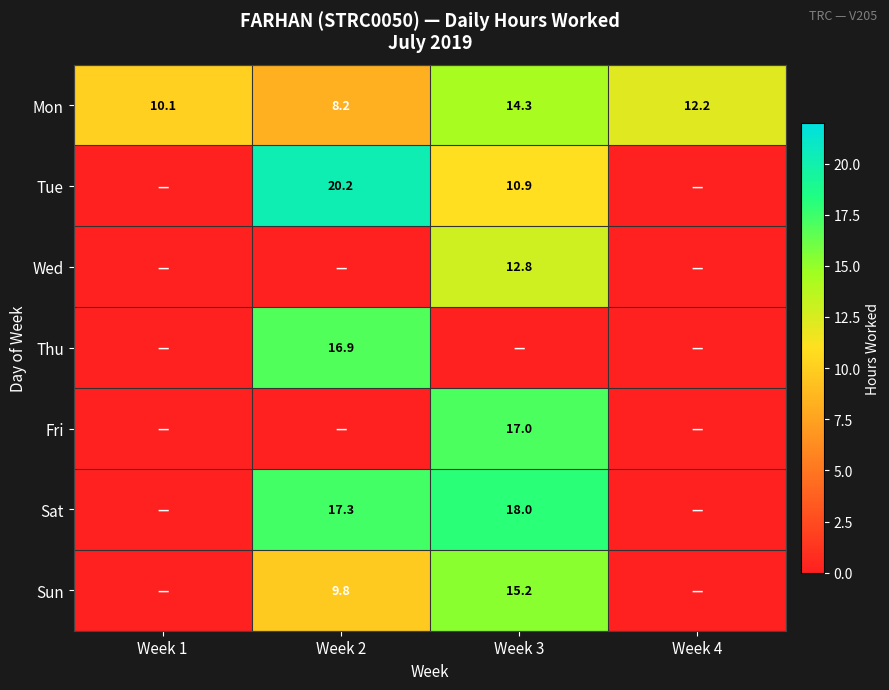

What is the sum of all Mon values?

44.8